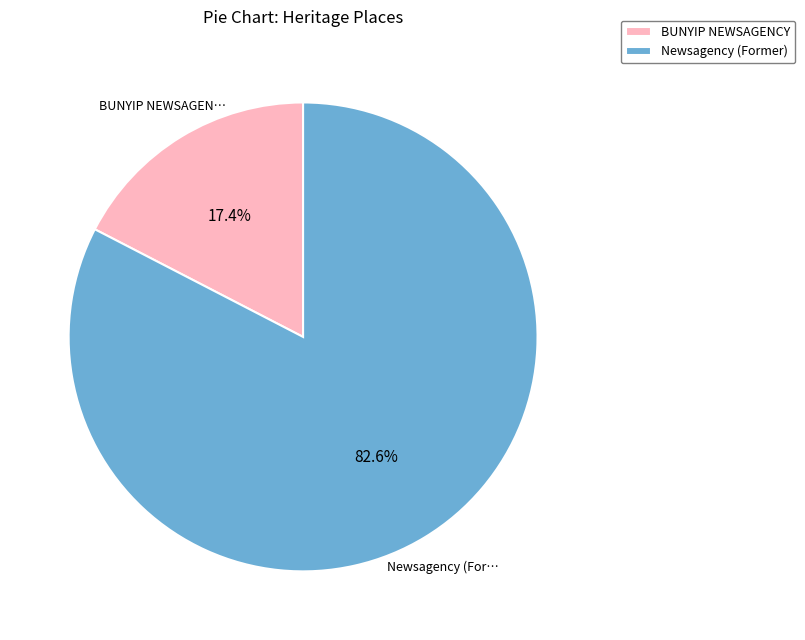

True or false: BUNYIP NEWSAGENCY accounts for 5% of the total.

False